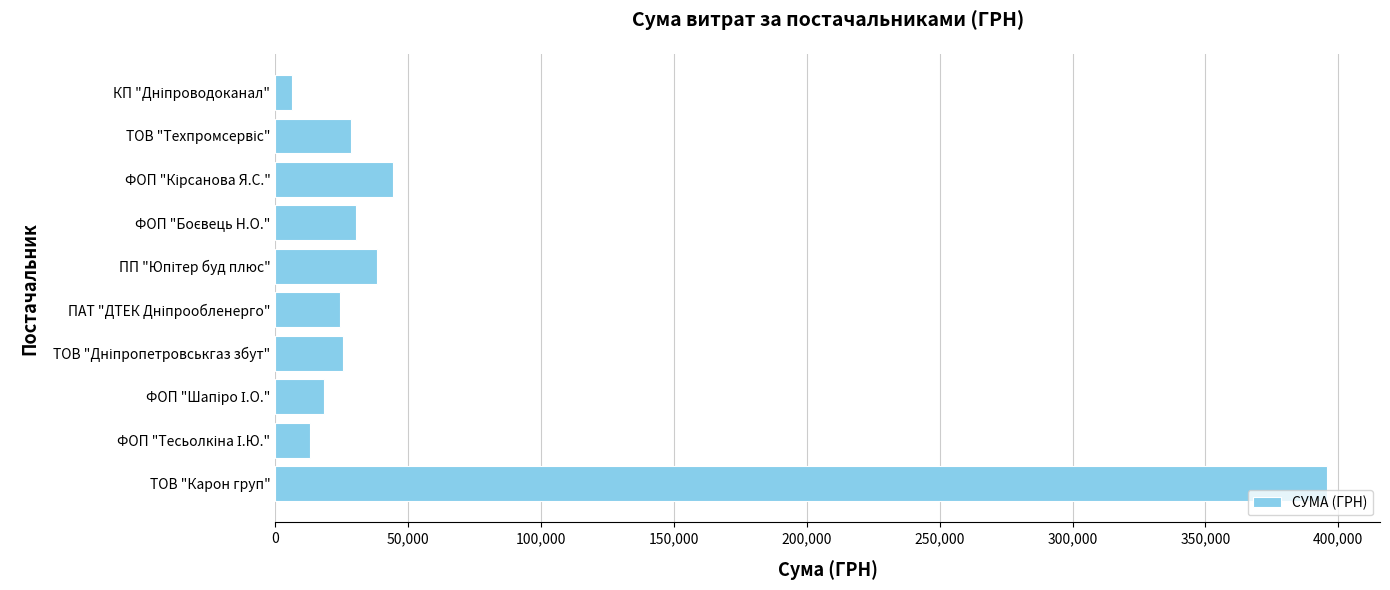

Which category has the highest value across all series?

ТОВ "Карон груп"